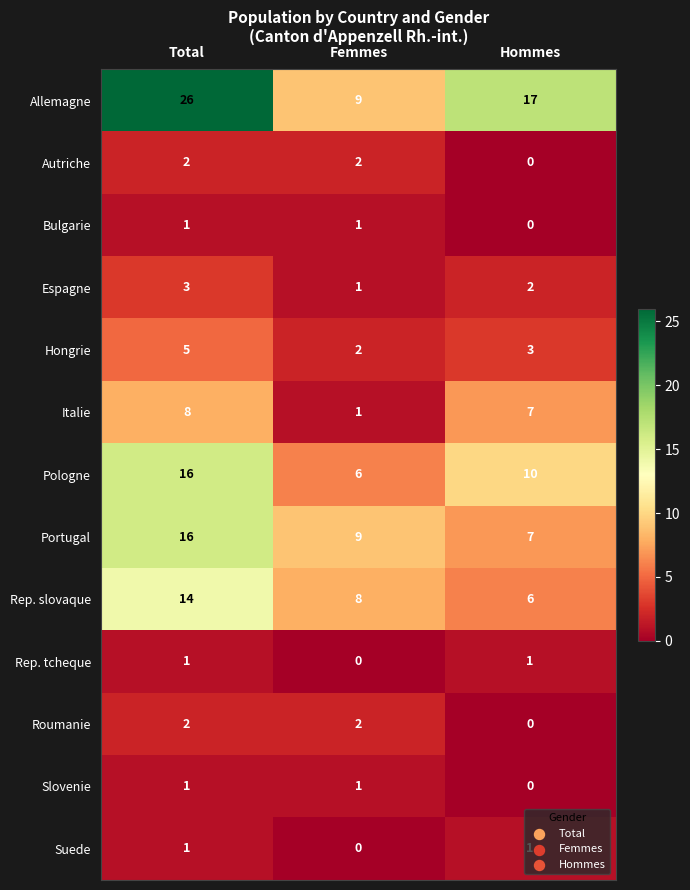

How many values in Bulgarie are above zero?

2